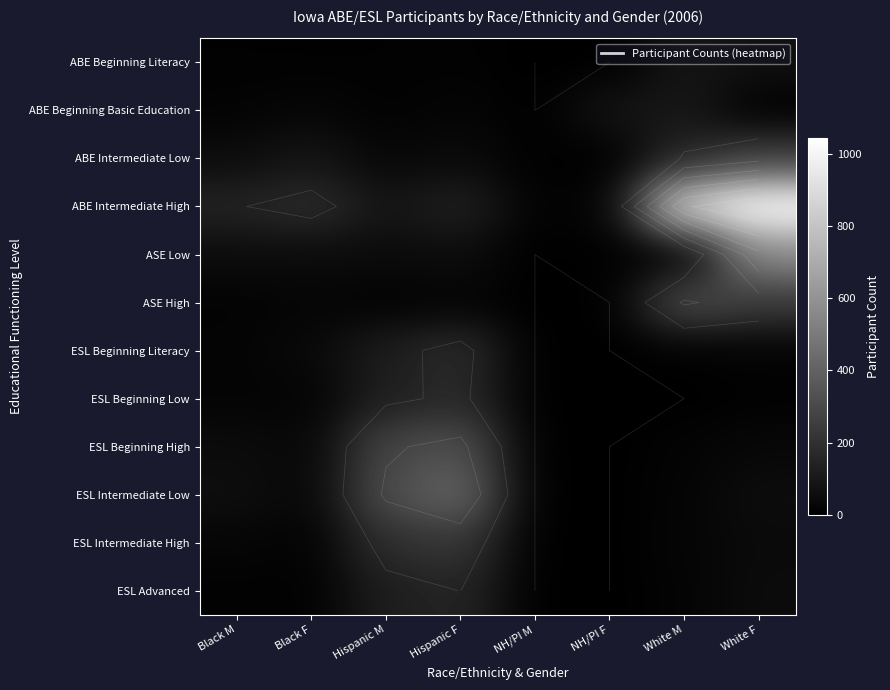

What is the total value across all series at NH/PI M?

16